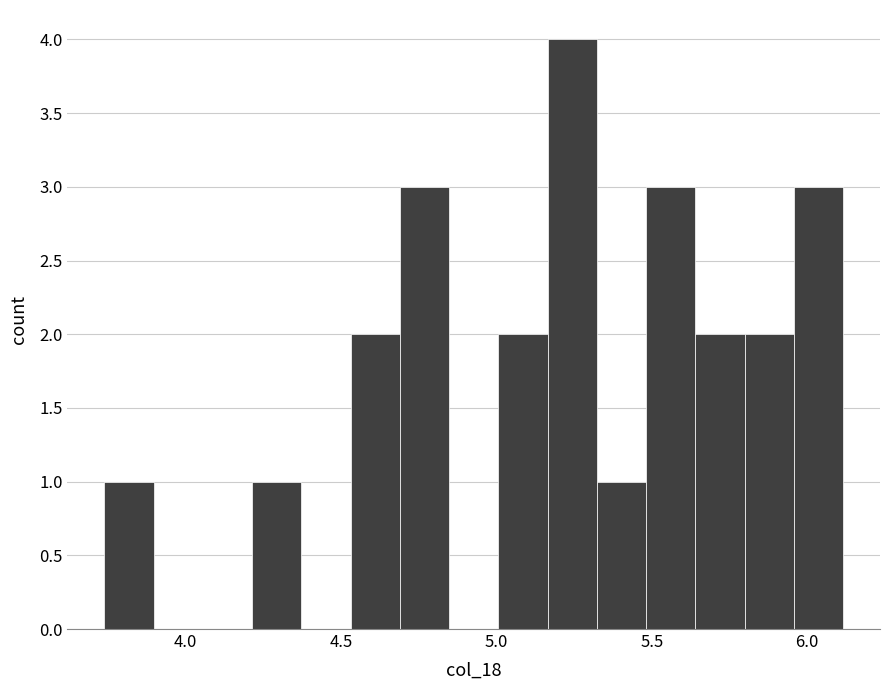

Around what value on the x-axis is the tallest bar? Give the approximate position of its centre, as read against the axis.

5.25